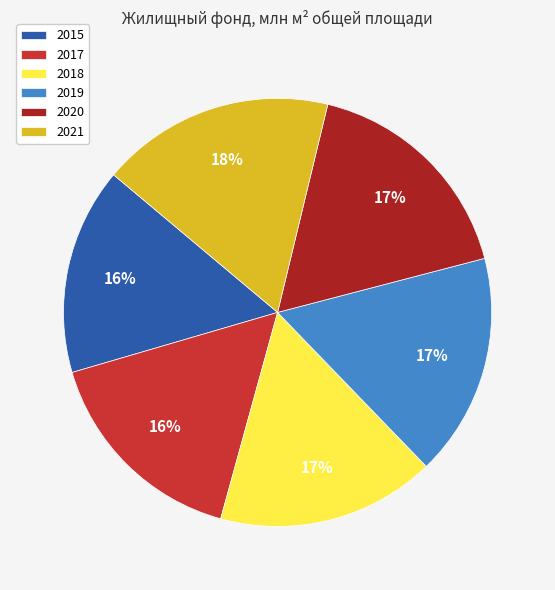

Is there any slice that represents more than half of the pie?

No